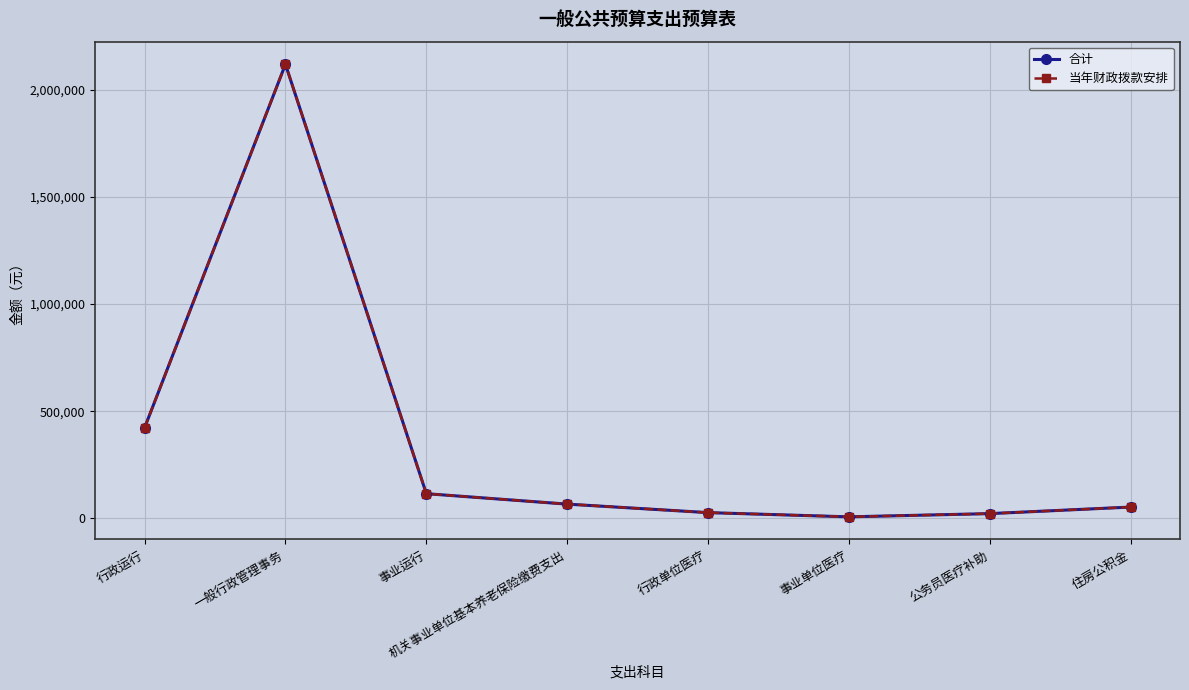

True or false: 当年财政拨款安排 and 合计 cross at least once.

False